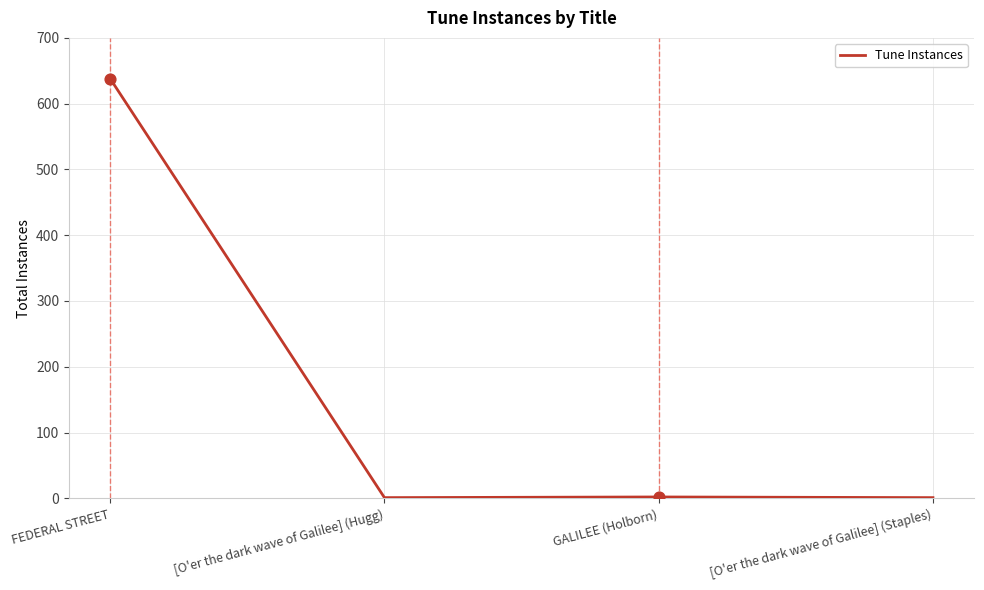

What is the change in value from FEDERAL STREET to [O'er the dark wave of Galilee] (Staples)?

-637